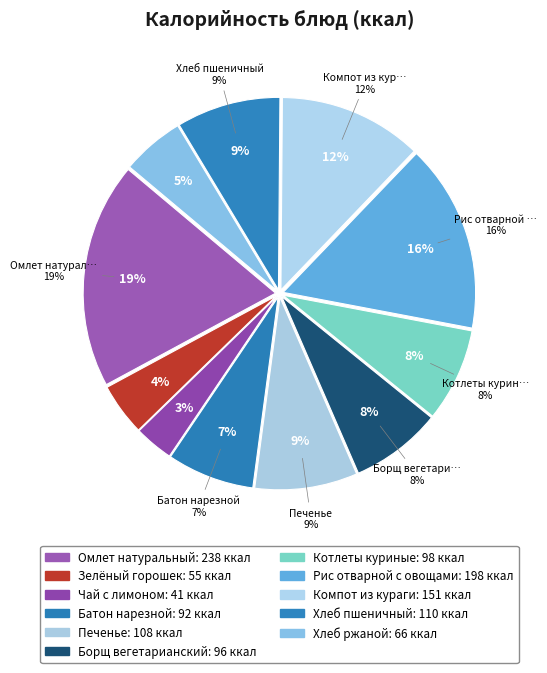

What is the change in value from Батон нарезной to Борщ вегетарианский?

+4.0